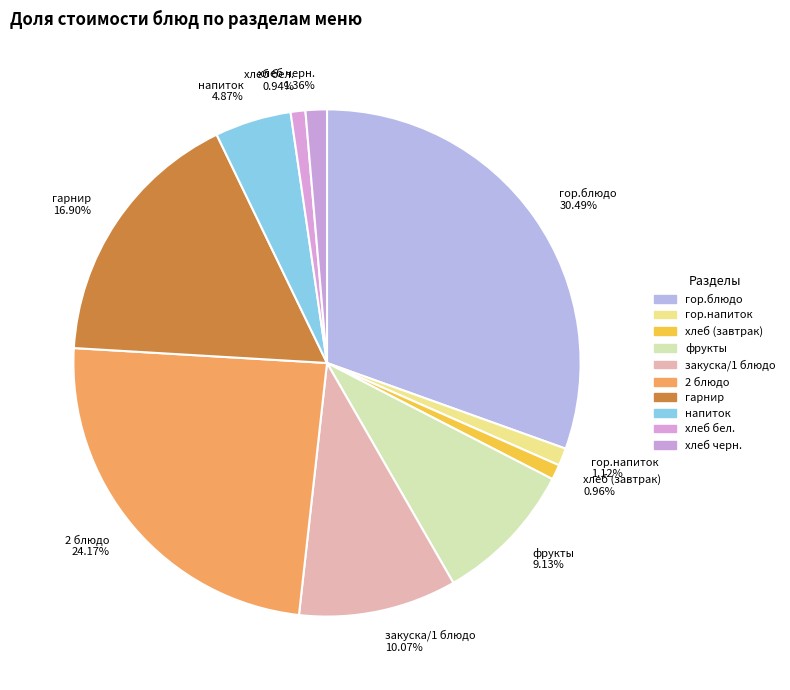

Which category has the biggest portion of the pie?

гор.блюдо